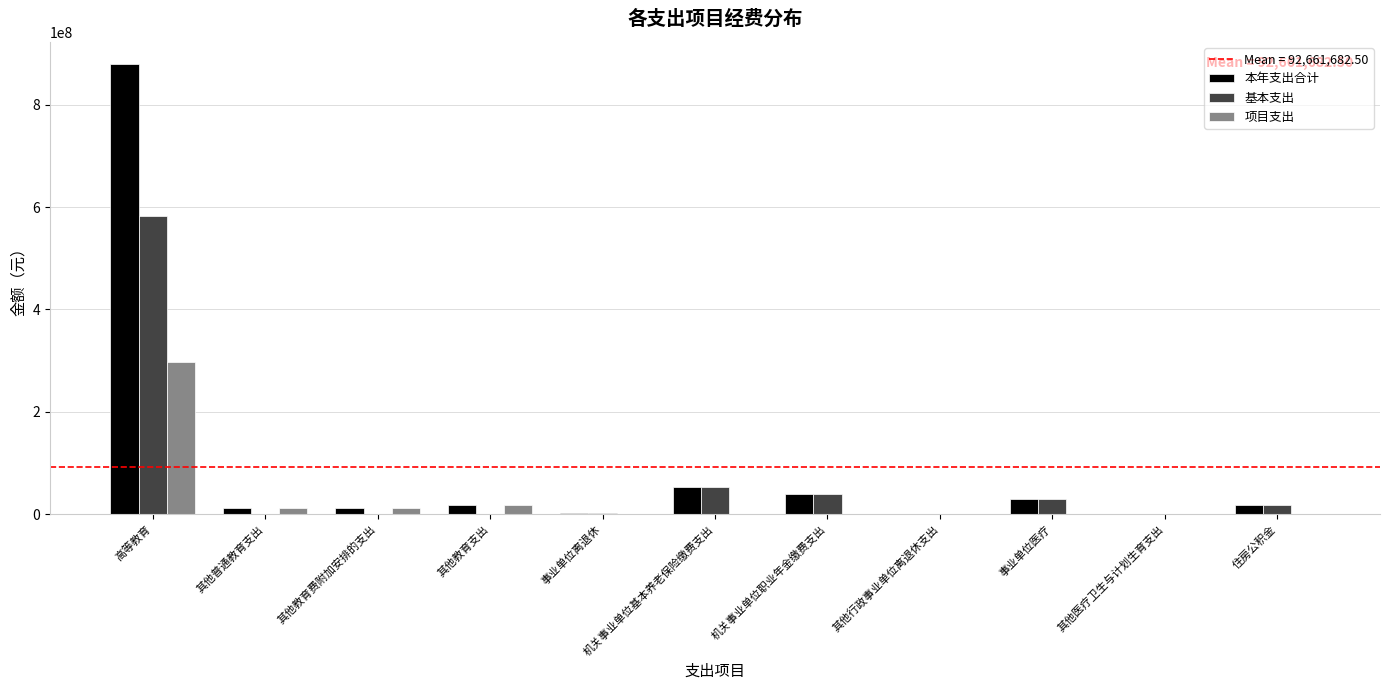

At which category is the sum across all series the highest?

高等教育